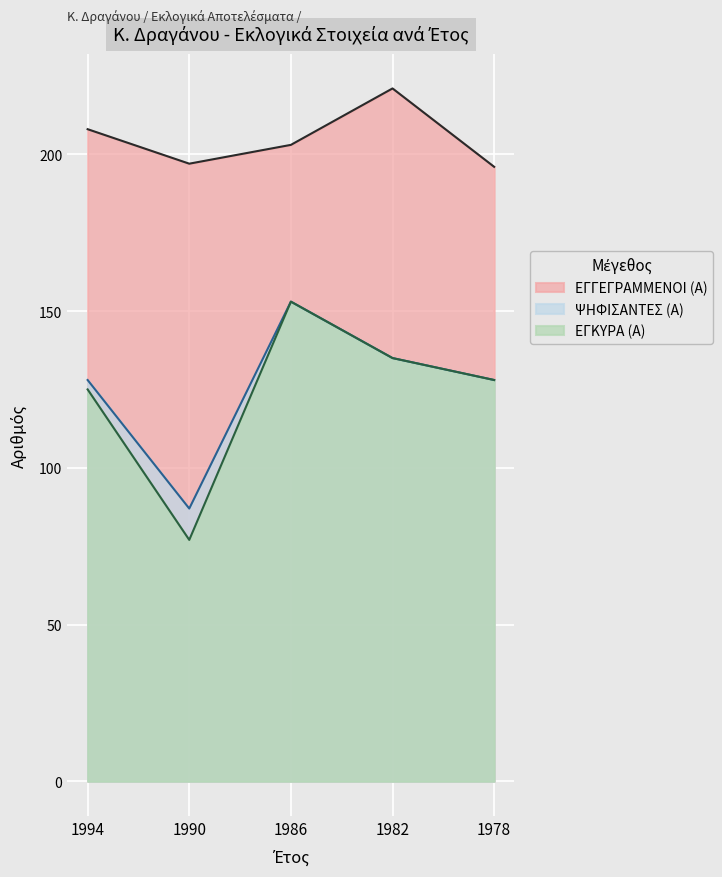

At which label is ΕΓΓΕΓΡΑΜΜΕΝΟΙ (Α) closest to 208?

1994